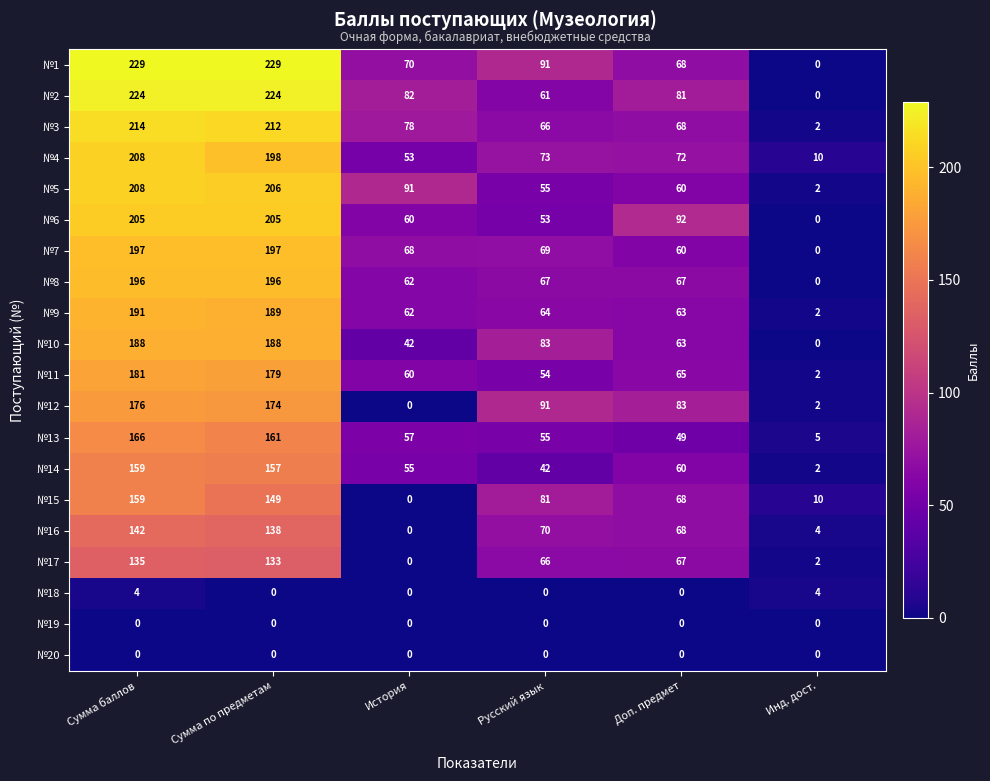

Count the number of data series in this chart.

20